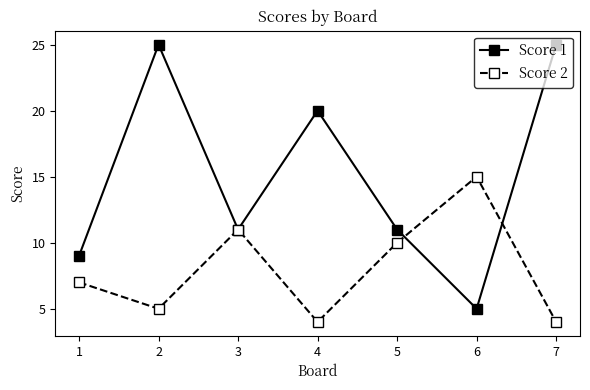

In Score 1, how many points are higher than both neighbors (excluding endpoints)?

2